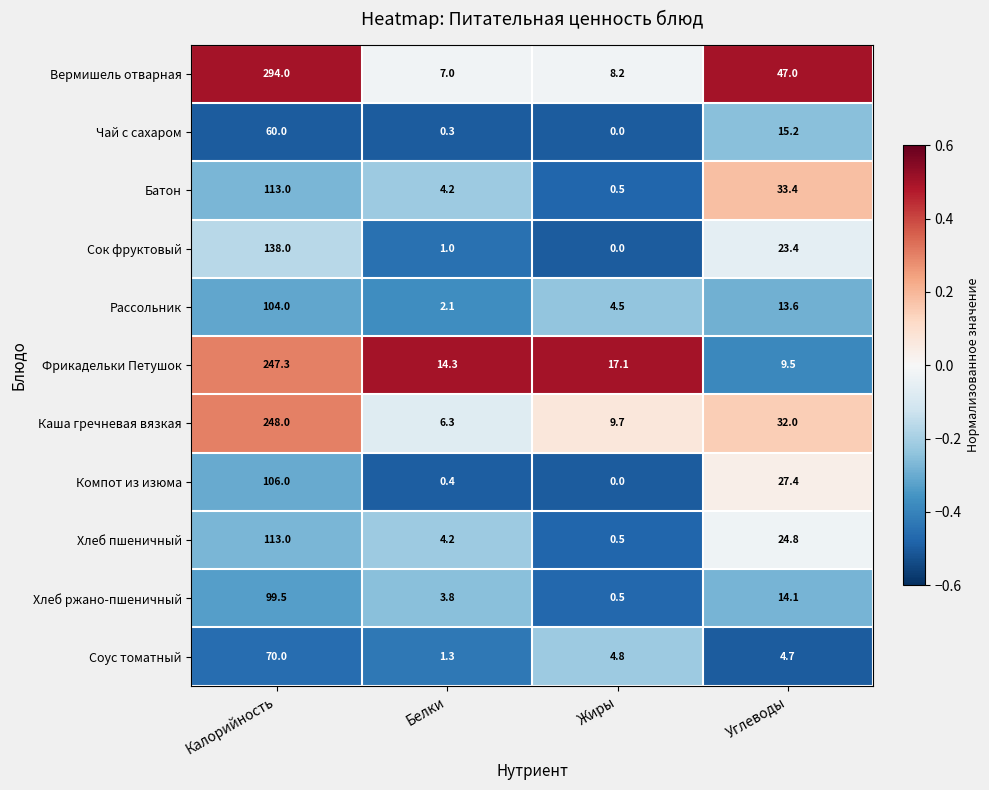

What is the highest value of the Сок фруктовый series?

138.0